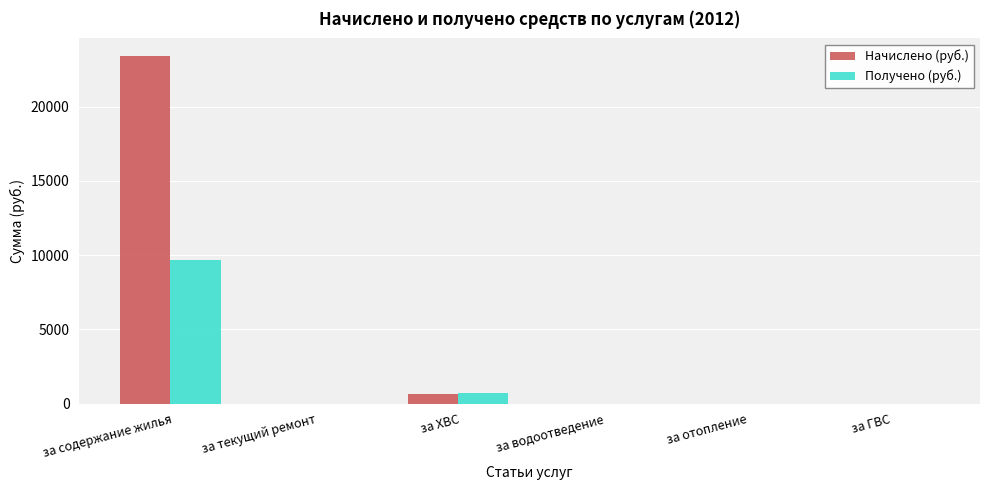

What is the maximum value shown in the chart?

23414.5